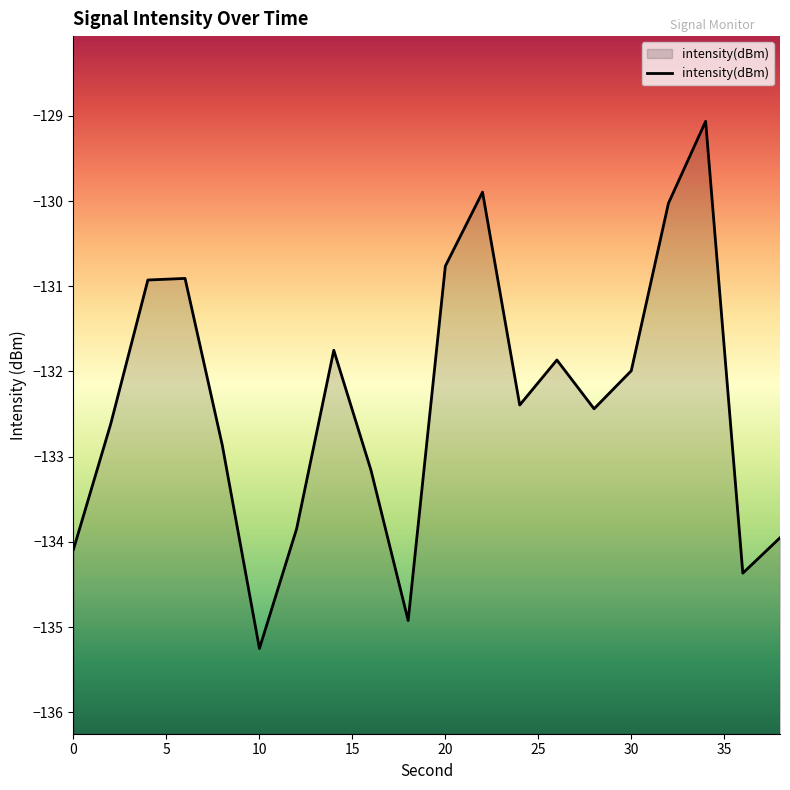

What is the difference between the maximum and minimum values?

6.2